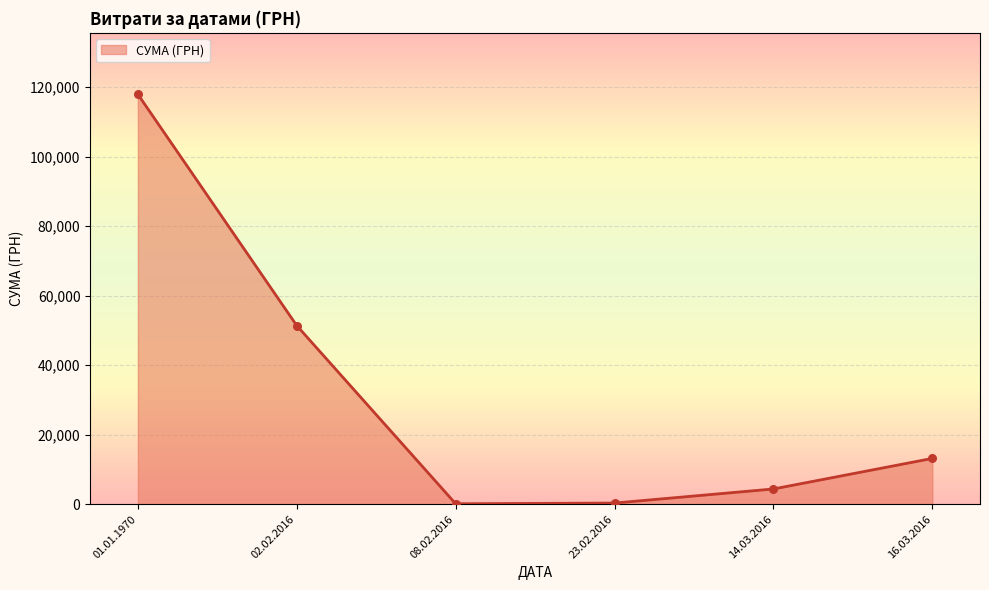

Approximately how many times larger is the value at 14.03.2016 compared to 16.03.2016?

0.3